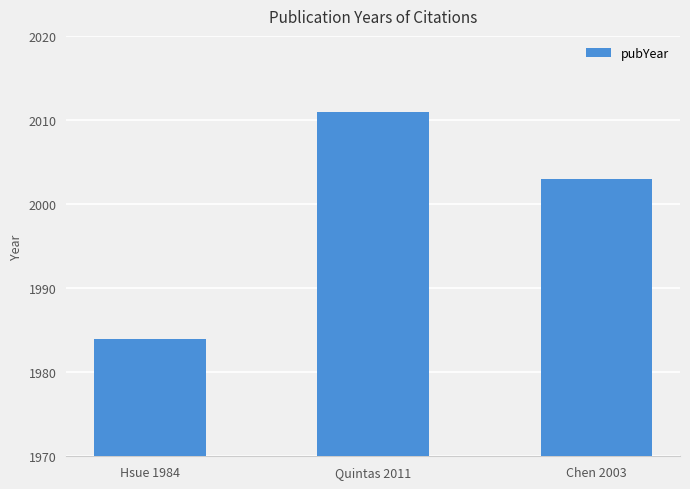

Where does the data first go above 2003?

Quintas 2011